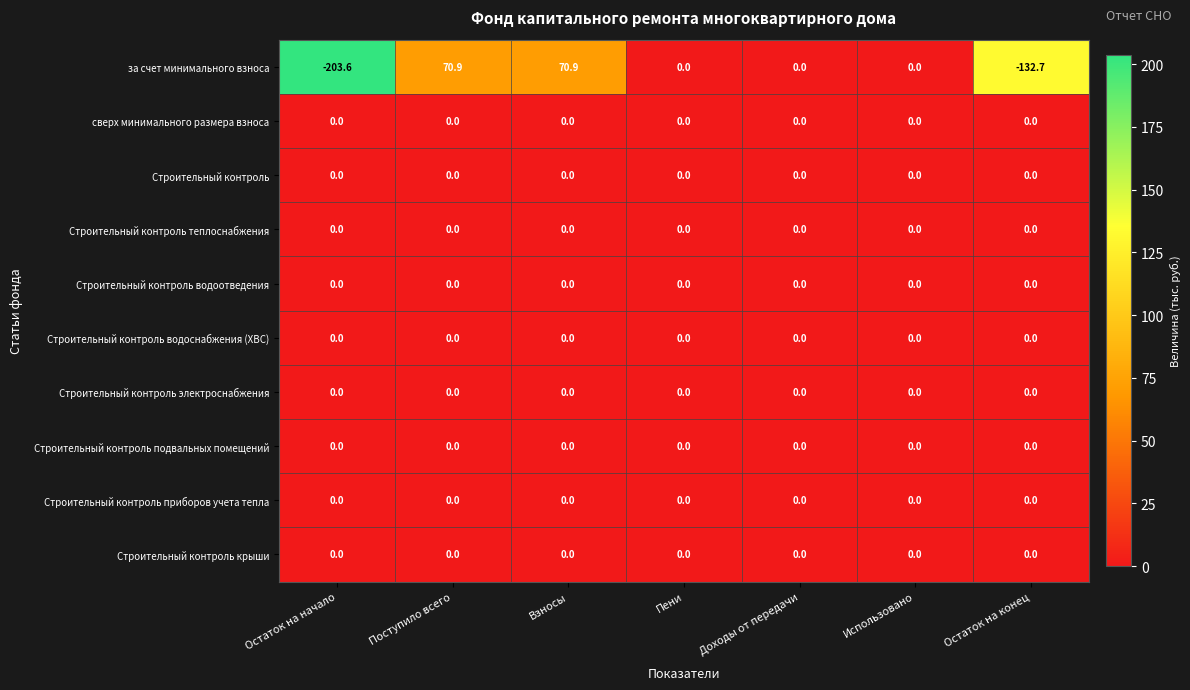

Which category has the lowest value across all series?

Остаток на начало